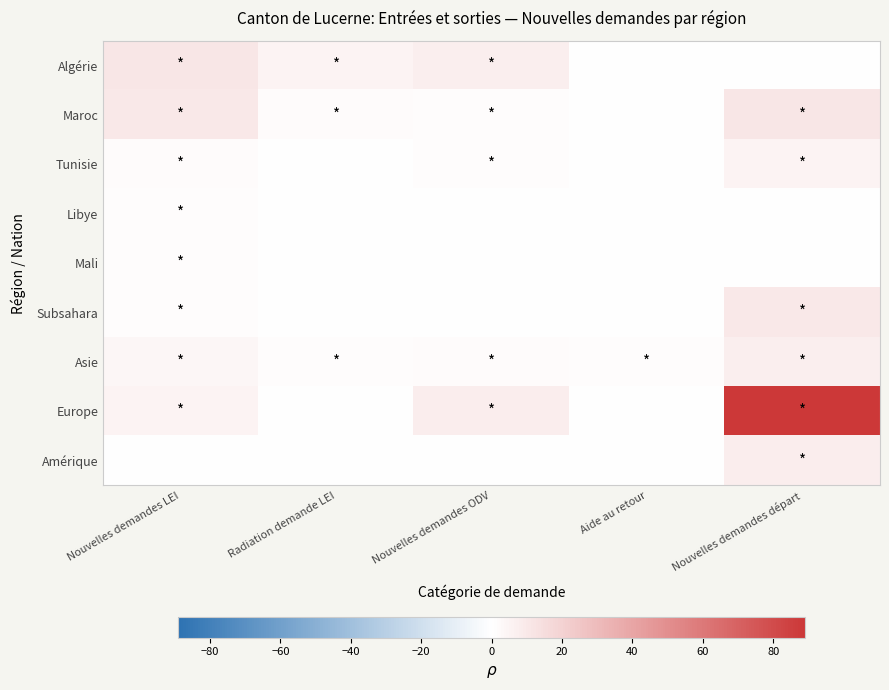

What is the difference between the highest and lowest values at Nouvelles demandes LEI?

11